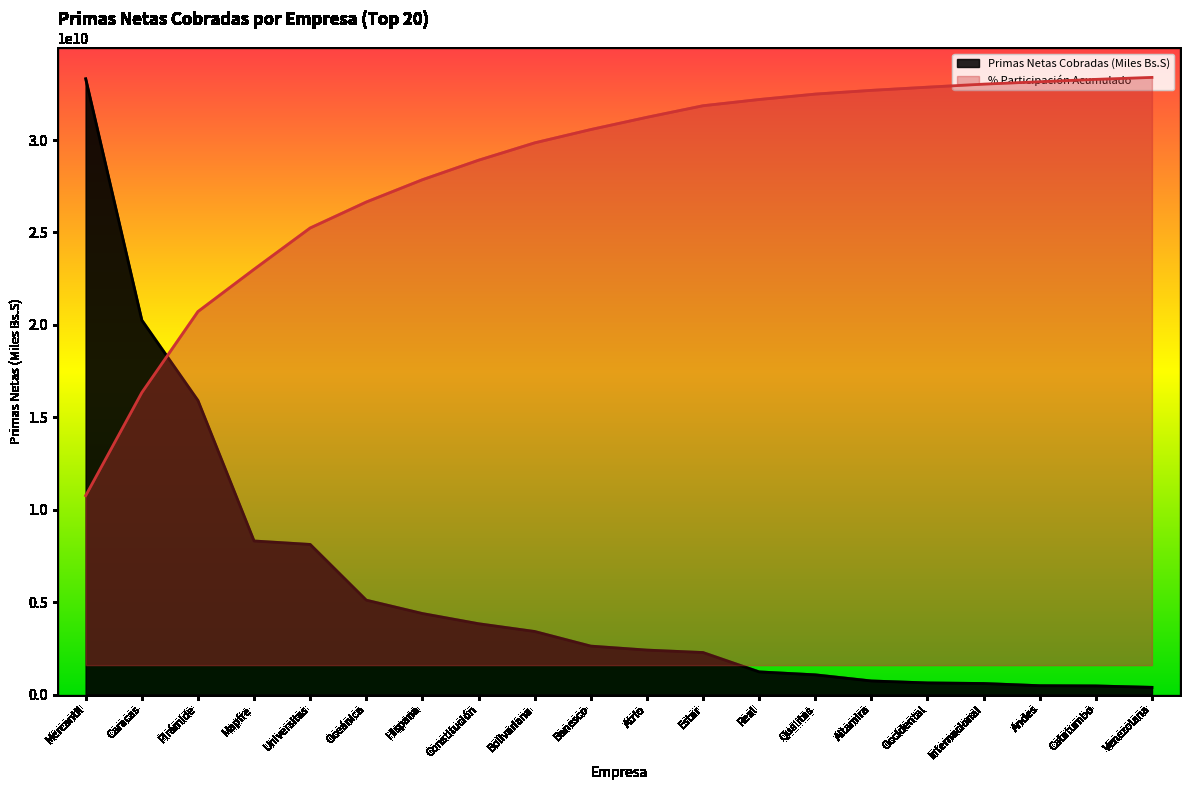

The Primas Netas Cobradas (Miles Bs.S) series shows 125082346.1 at Internacional. True or false?

False